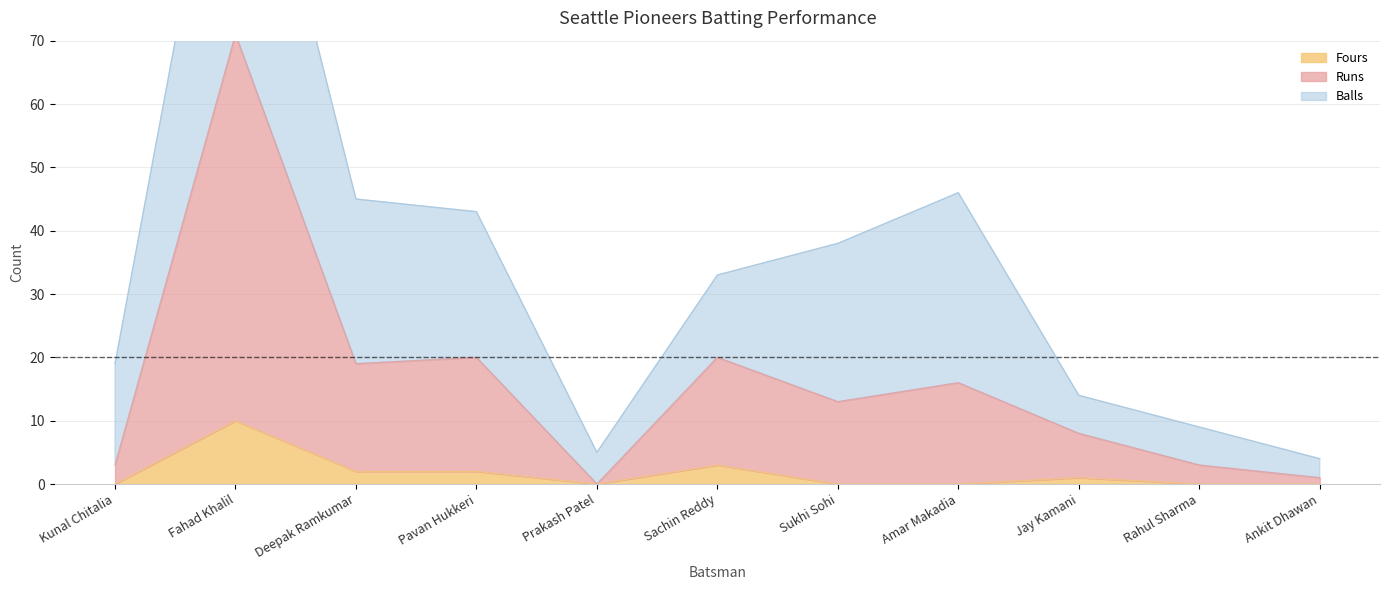

Between Fahad Khalil and Sukhi Sohi, which is larger?

Fahad Khalil